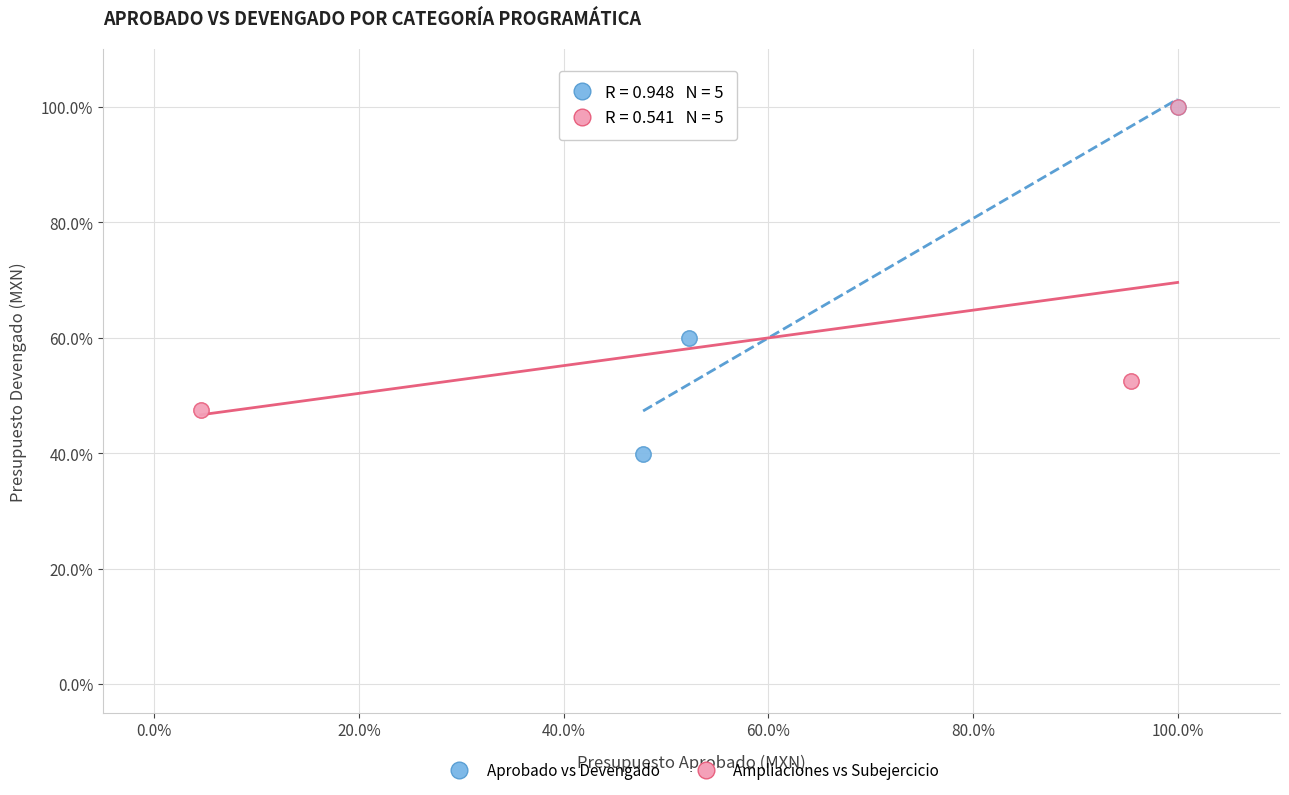

Which series contains the lowest Y value?

Aprobado vs Devengado